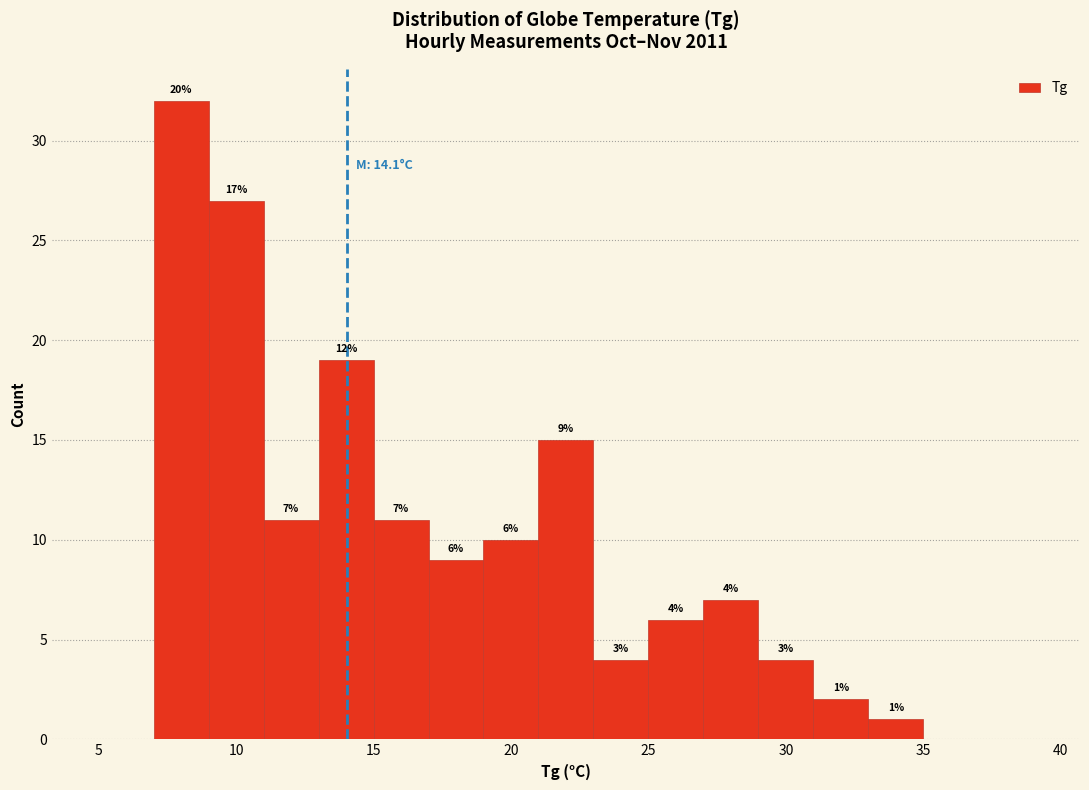

Which range on the x-axis has the tallest bar?

7 to 9